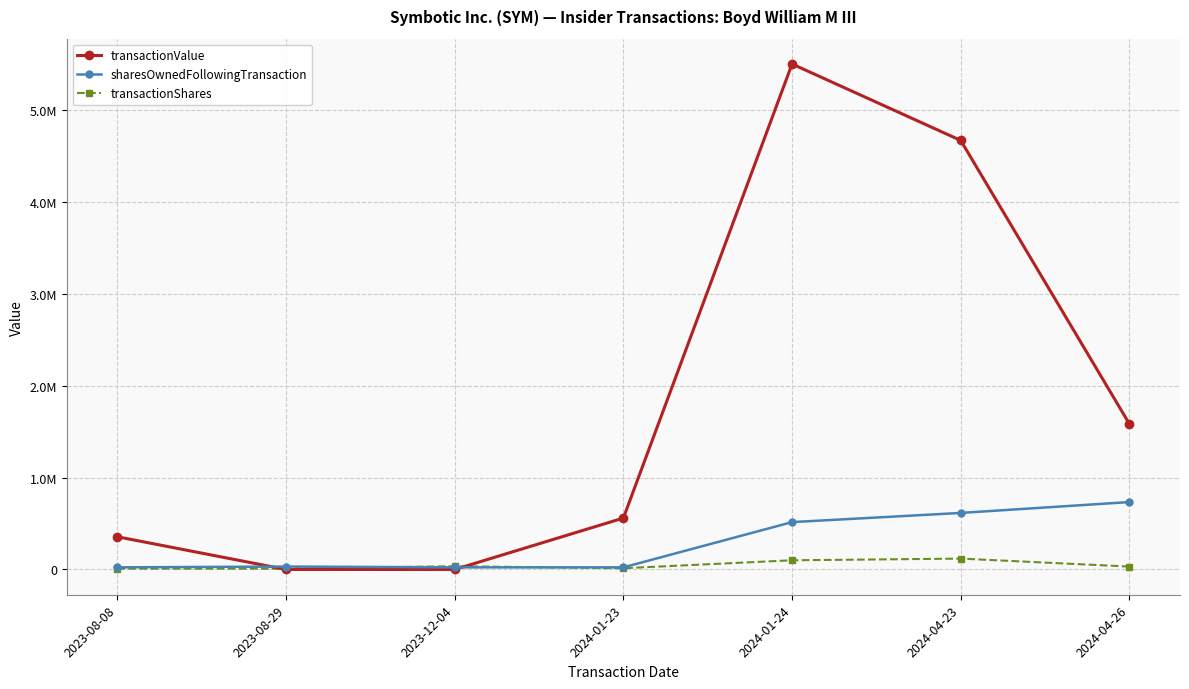

What is the label of the 2nd point from the left?

2023-08-29